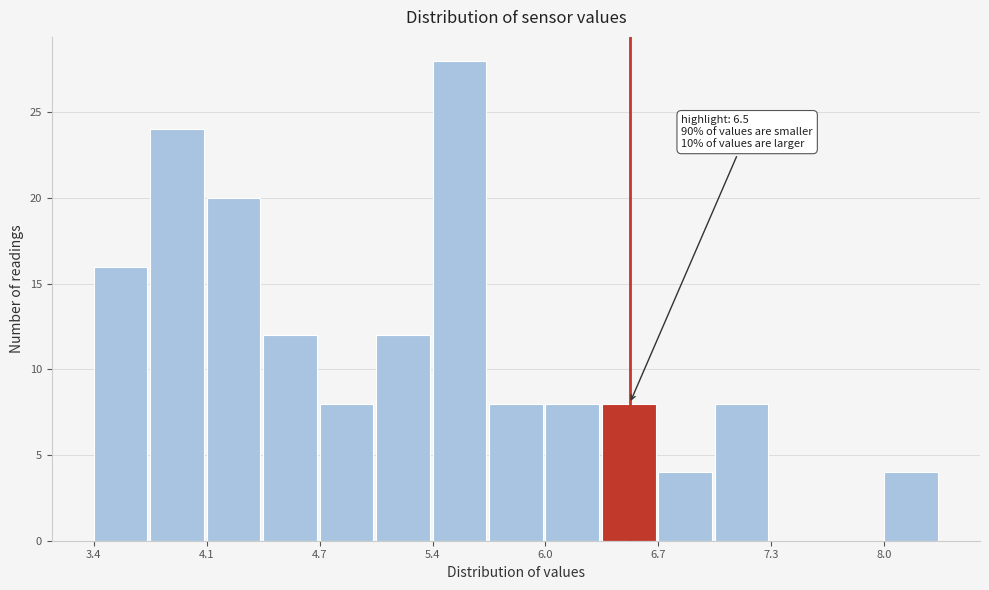

Around what value on the x-axis is the tallest bar? Give the approximate position of its centre, as read against the axis.

5.5